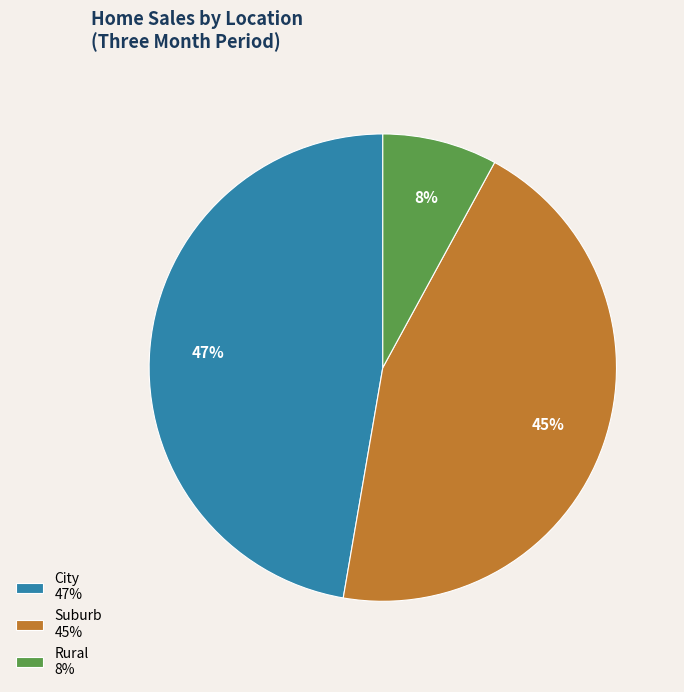

True or false: City 47% accounts for 57% of the total.

False